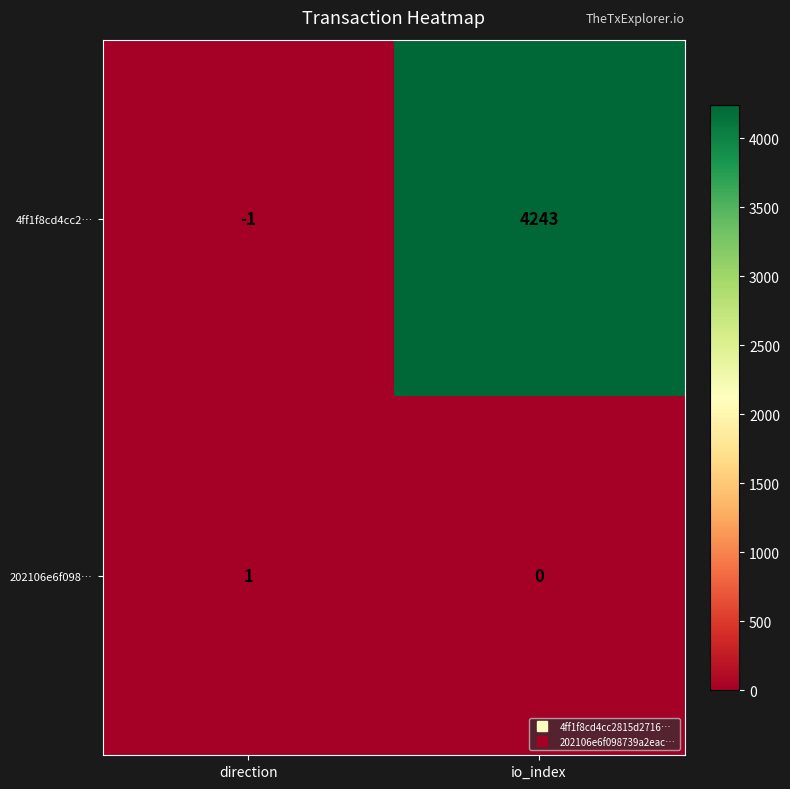

Is it true that 202106e6f098… equals 0 at io_index?

True